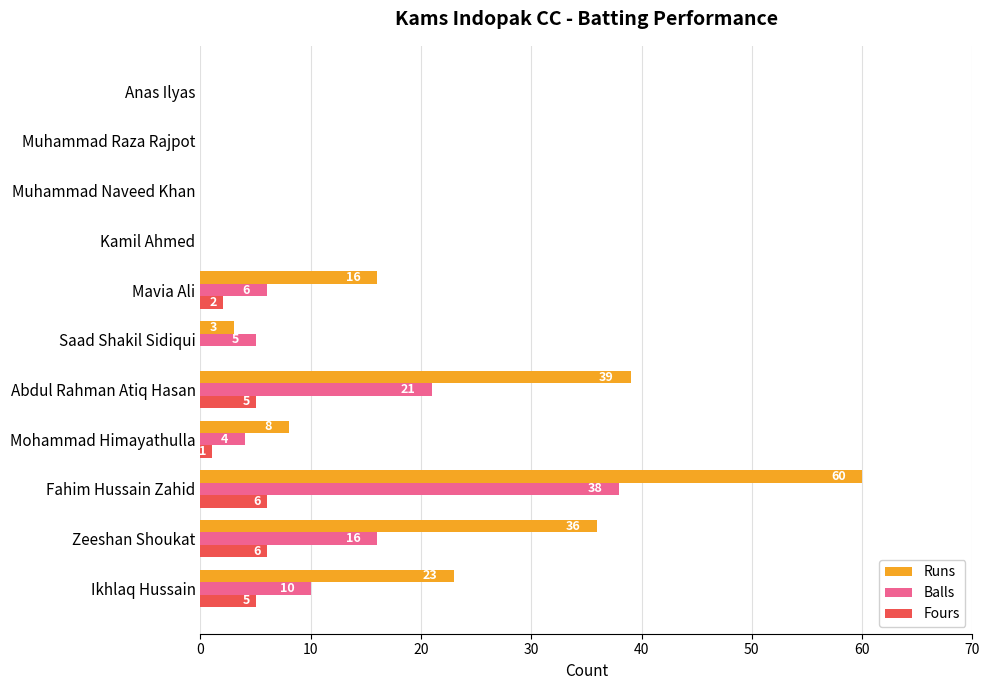

Count the Balls values in the range 0 to 16.

9